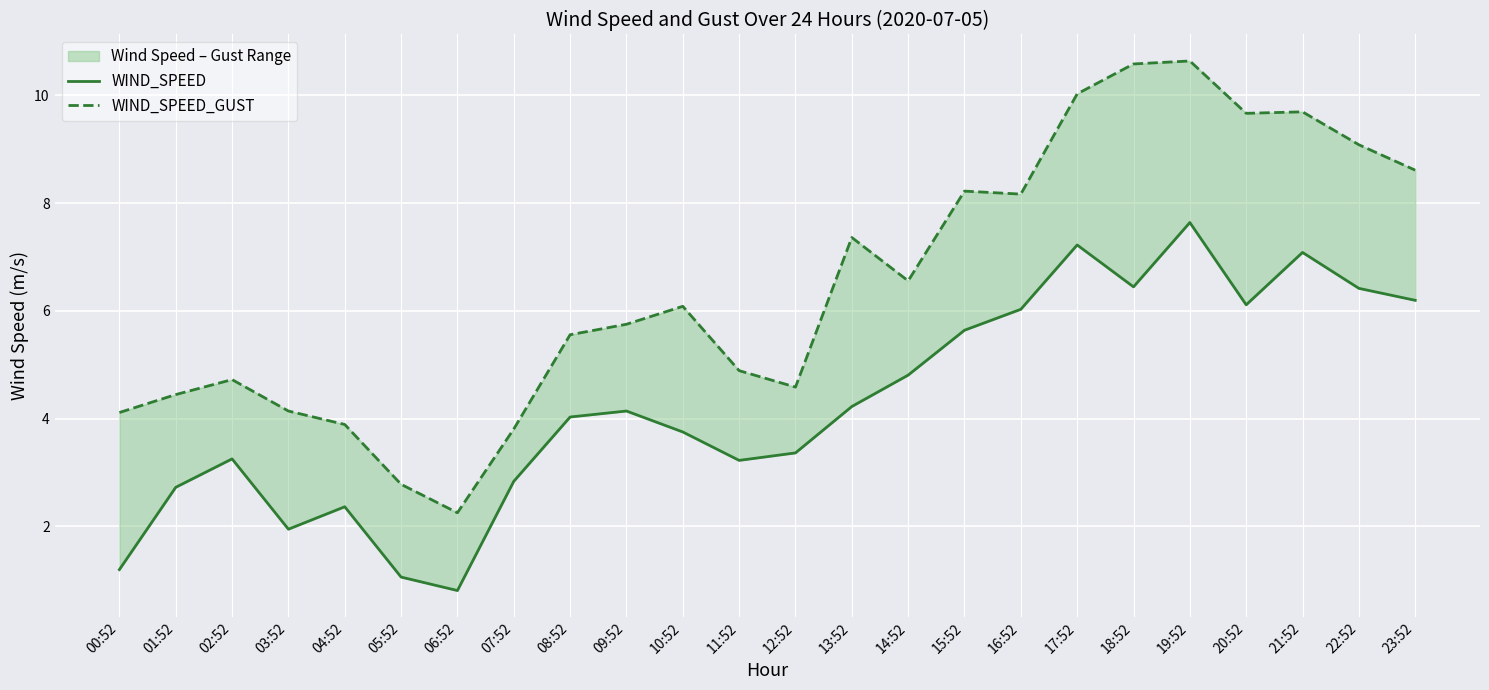

Rank the series by their average value, from highest to lowest.

WIND_SPEED_GUST, WIND_SPEED